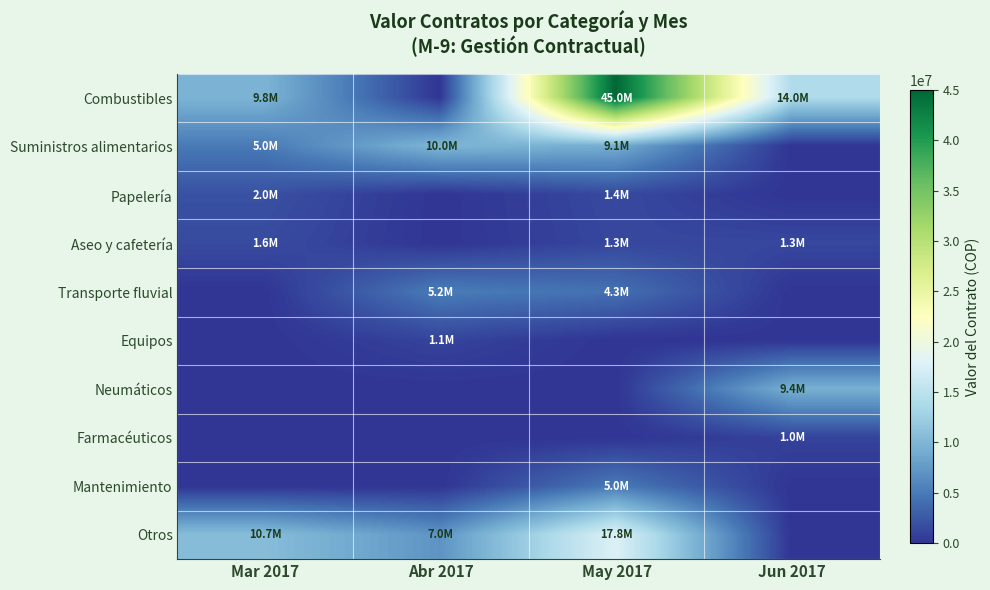

Rank the series by their maximum value, from lowest to highest.

Farmacéuticos, Equipos, Aseo y cafetería, Papelería, Mantenimiento, Transporte fluvial, Neumáticos, Suministros alimentarios, Otros, Combustibles